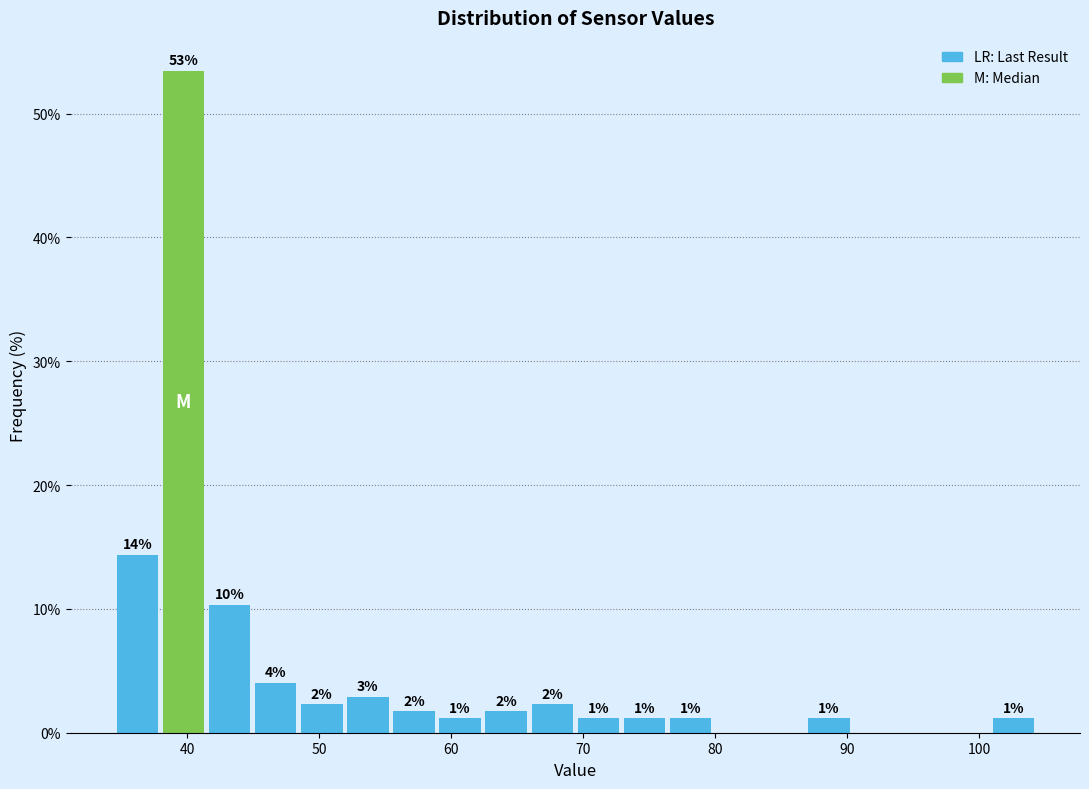

Around what value on the x-axis is the tallest bar? Give the approximate position of its centre, as read against the axis.

40